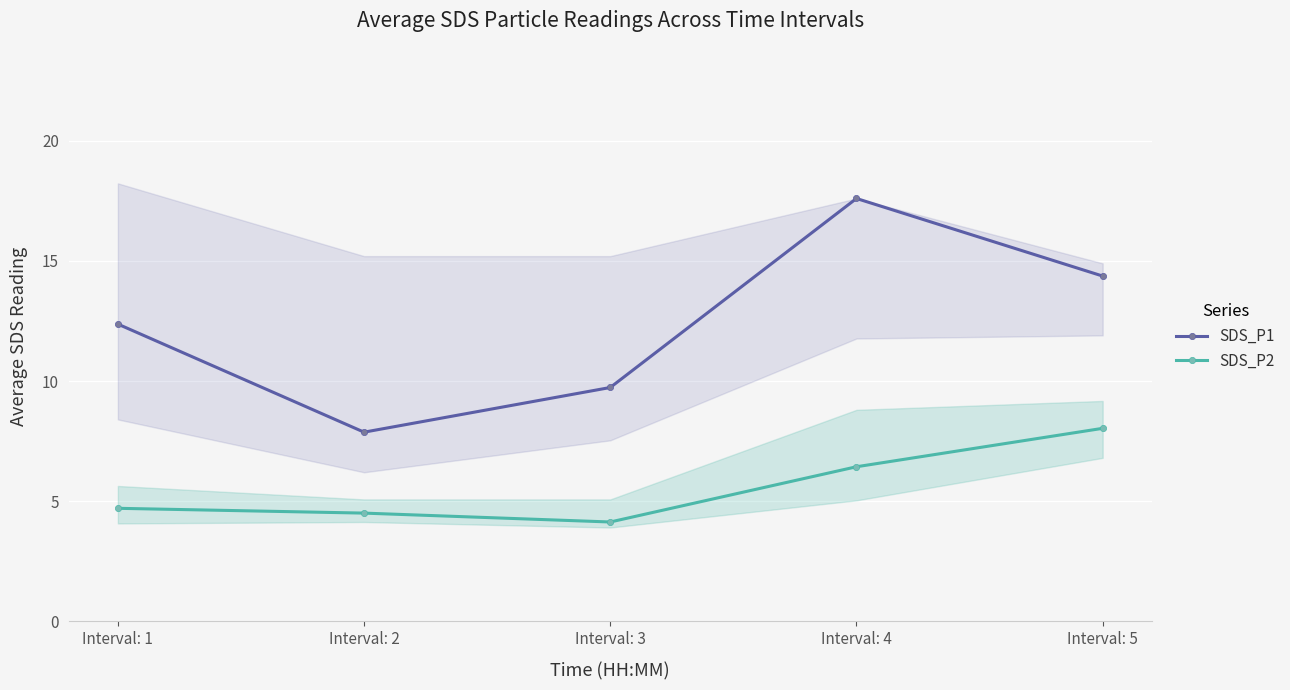

True or false: SDS_P2 has more than 2 interior local peaks.

False